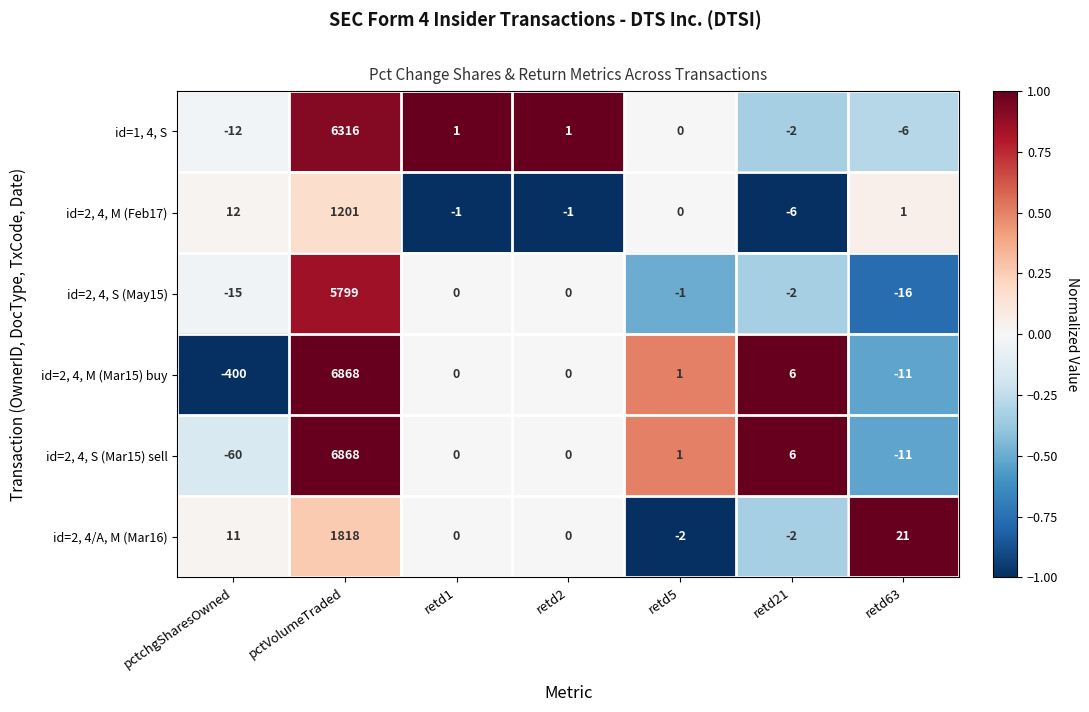

True or false: id=1, 4, S has a value of -20 at pctchgSharesOwned.

False